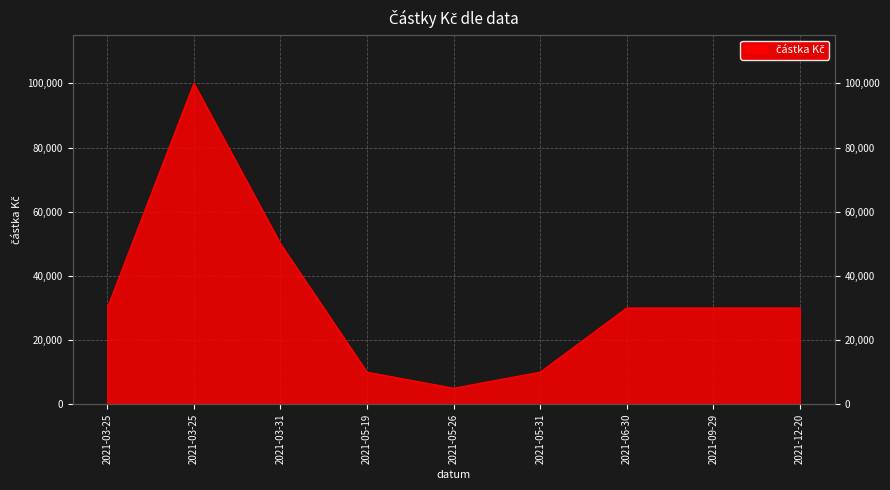

Reading left to right, list all the values displayed in this chart.

2021-03-25=30000	2021-03-25=100000	2021-03-31=50000	2021-05-19=10000	2021-05-26=5000	2021-05-31=10000	2021-06-30=30000	2021-09-29=30000	2021-12-20=30000